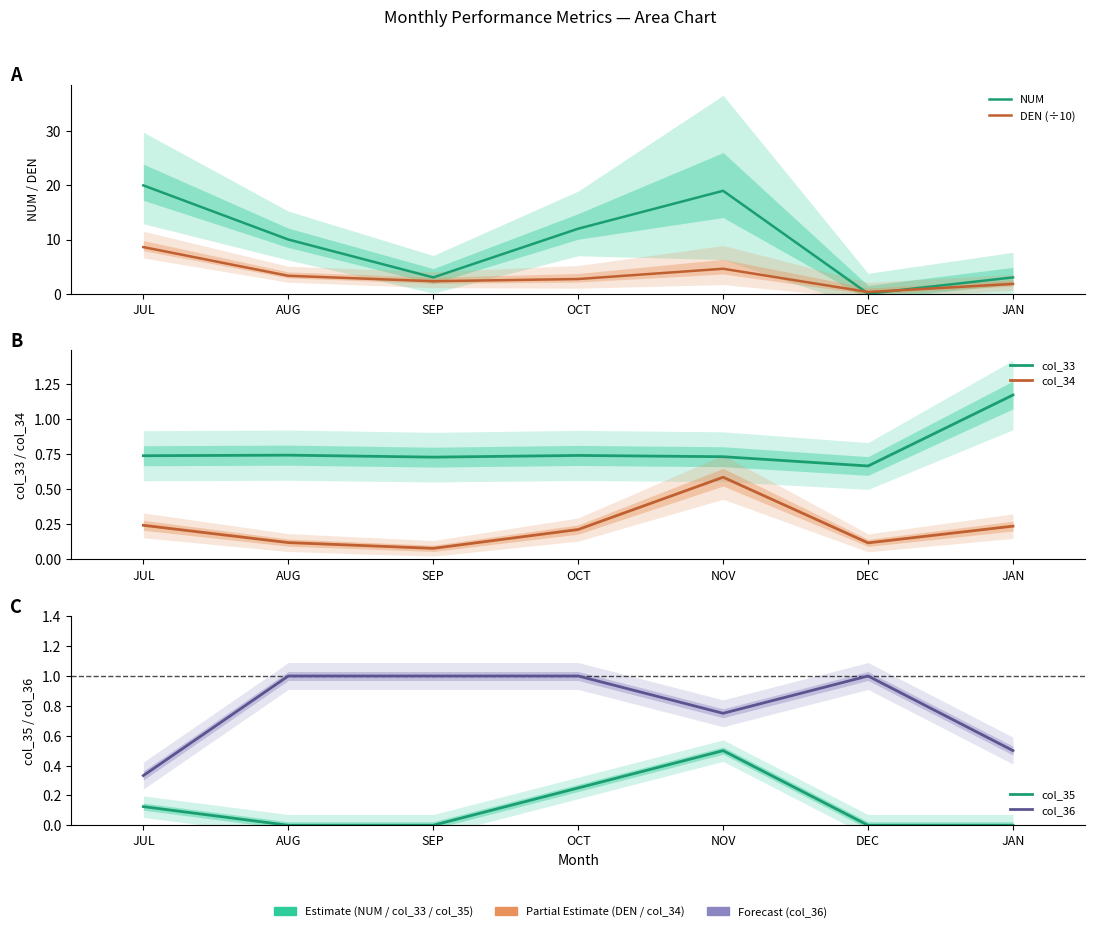

What are all the series names shown in the legend?

NUM, DEN (÷10), col_33, col_34, col_35, col_36